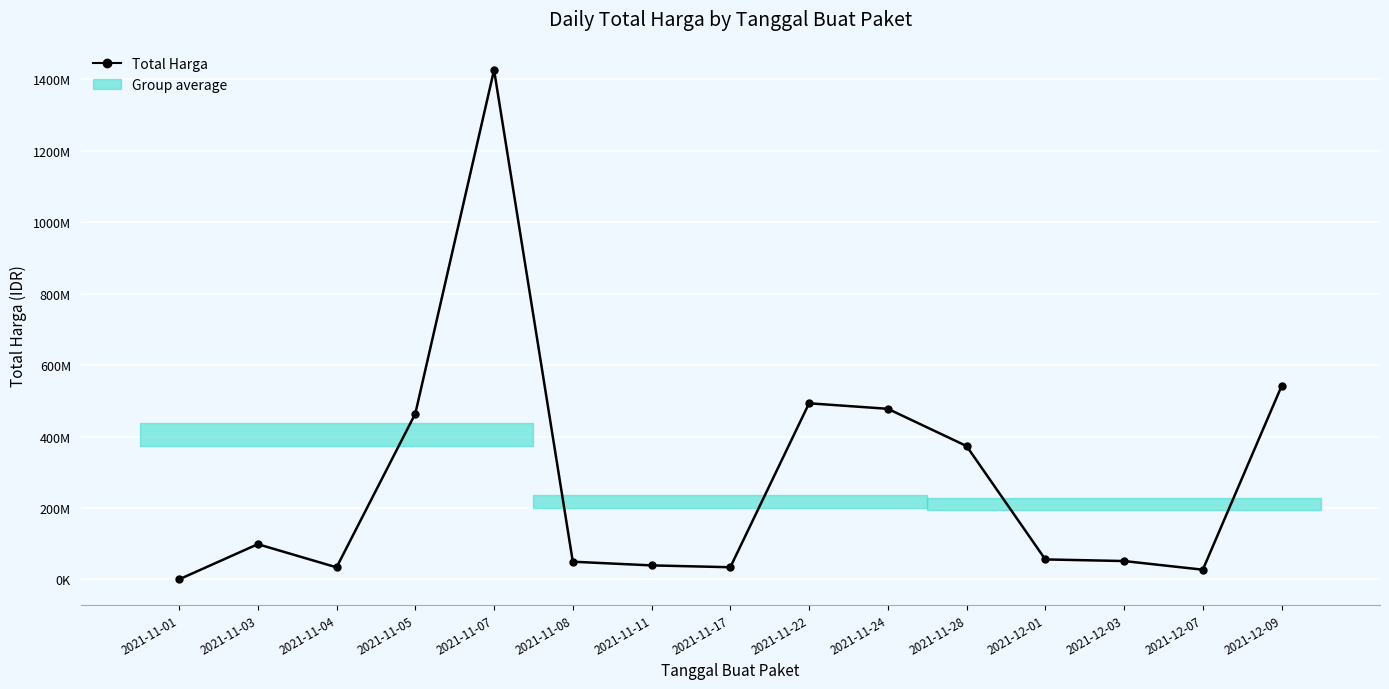

Which label corresponds to the smallest value in the chart?

2021-11-01